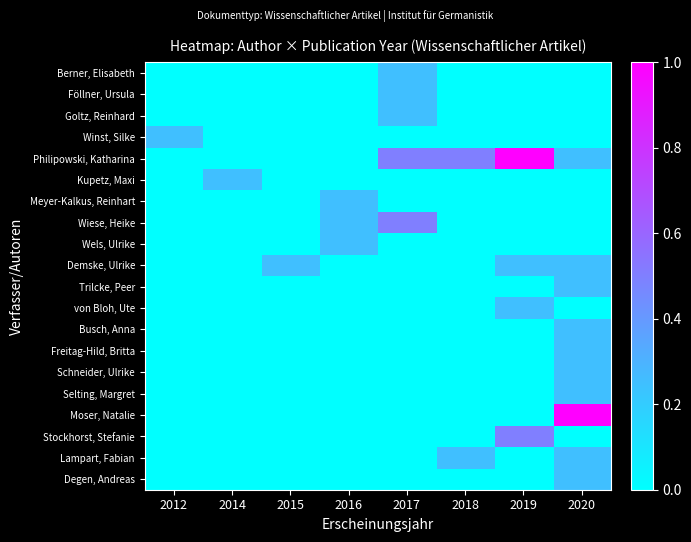

Reading left to right, list all the values displayed in this chart.

Degen, Andreas: 2012=0.0	2014=0.0	2015=0.0	2016=0.0	2017=0.0	2018=0.0	2019=0.0	2020=0.2
Lampart, Fabian: 2012=0.0	2014=0.0	2015=0.0	2016=0.0	2017=0.0	2018=0.2	2019=0.0	2020=0.2
Stockhorst, Stefanie: 2012=0.0	2014=0.0	2015=0.0	2016=0.0	2017=0.0	2018=0.0	2019=0.5	2020=0.0
Moser, Natalie: 2012=0.0	2014=0.0	2015=0.0	2016=0.0	2017=0.0	2018=0.0	2019=0.0	2020=1.0
Selting, Margret: 2012=0.0	2014=0.0	2015=0.0	2016=0.0	2017=0.0	2018=0.0	2019=0.0	2020=0.2
Schneider, Ulrike: 2012=0.0	2014=0.0	2015=0.0	2016=0.0	2017=0.0	2018=0.0	2019=0.0	2020=0.2
Freitag-Hild, Britta: 2012=0.0	2014=0.0	2015=0.0	2016=0.0	2017=0.0	2018=0.0	2019=0.0	2020=0.2
Busch, Anna: 2012=0.0	2014=0.0	2015=0.0	2016=0.0	2017=0.0	2018=0.0	2019=0.0	2020=0.2
von Bloh, Ute: 2012=0.0	2014=0.0	2015=0.0	2016=0.0	2017=0.0	2018=0.0	2019=0.2	2020=0.0
Trilcke, Peer: 2012=0.0	2014=0.0	2015=0.0	2016=0.0	2017=0.0	2018=0.0	2019=0.0	2020=0.2
Demske, Ulrike: 2012=0.0	2014=0.0	2015=0.2	2016=0.0	2017=0.0	2018=0.0	2019=0.2	2020=0.2
Wels, Ulrike: 2012=0.0	2014=0.0	2015=0.0	2016=0.2	2017=0.0	2018=0.0	2019=0.0	2020=0.0
Wiese, Heike: 2012=0.0	2014=0.0	2015=0.0	2016=0.2	2017=0.5	2018=0.0	2019=0.0	2020=0.0
Meyer-Kalkus, Reinhart: 2012=0.0	2014=0.0	2015=0.0	2016=0.2	2017=0.0	2018=0.0	2019=0.0	2020=0.0
Kupetz, Maxi: 2012=0.0	2014=0.2	2015=0.0	2016=0.0	2017=0.0	2018=0.0	2019=0.0	2020=0.0
Philipowski, Katharina: 2012=0.0	2014=0.0	2015=0.0	2016=0.0	2017=0.5	2018=0.5	2019=1.0	2020=0.2
Winst, Silke: 2012=0.2	2014=0.0	2015=0.0	2016=0.0	2017=0.0	2018=0.0	2019=0.0	2020=0.0
Goltz, Reinhard: 2012=0.0	2014=0.0	2015=0.0	2016=0.0	2017=0.2	2018=0.0	2019=0.0	2020=0.0
Föllner, Ursula: 2012=0.0	2014=0.0	2015=0.0	2016=0.0	2017=0.2	2018=0.0	2019=0.0	2020=0.0
Berner, Elisabeth: 2012=0.0	2014=0.0	2015=0.0	2016=0.0	2017=0.2	2018=0.0	2019=0.0	2020=0.0